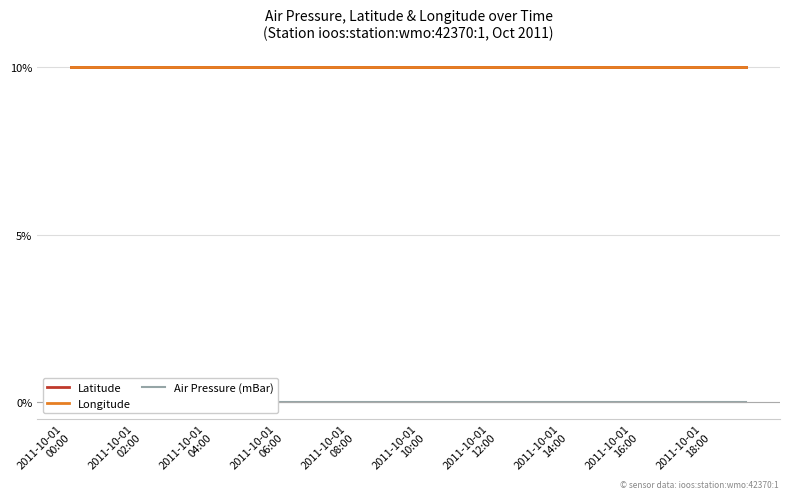

At 2011-10-01
00:00, list the series in order from smallest to largest.

Air Pressure (mBar), Latitude, Longitude